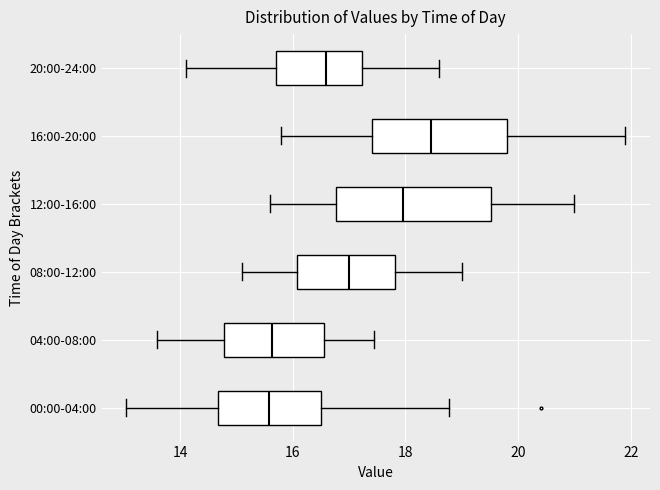

Where does the right whisker of the box for 12:00-16:00 end on the x-axis? The values are not printed on the chart, so give them approximately, as read against the axis.

21.0